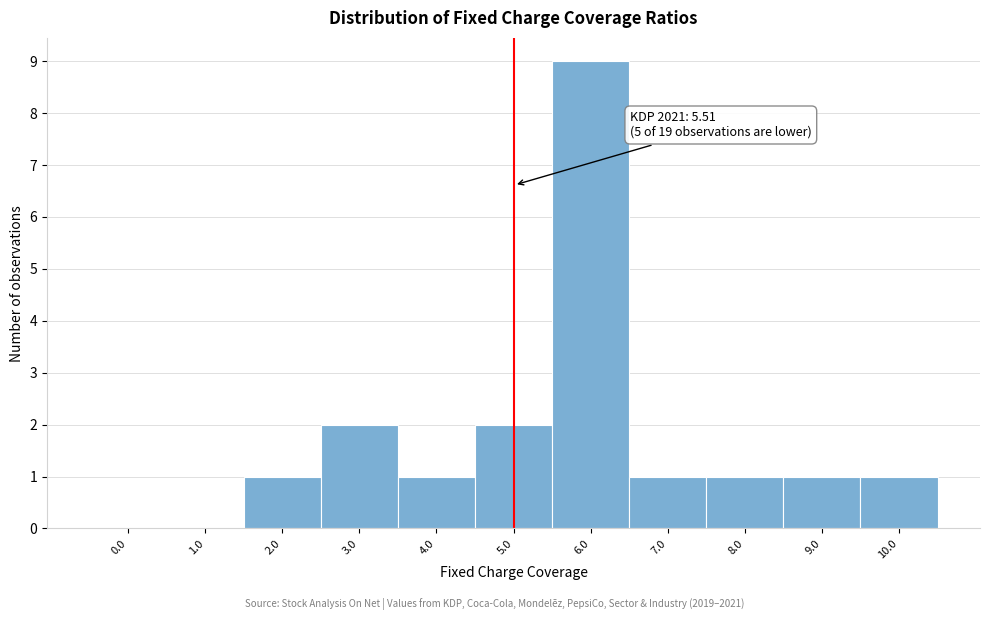

Reading left to right, transcribe all the data shown in this chart.

0.0=0	1.0=0	2.0=1	3.0=2	4.0=1	5.0=2	6.0=9	7.0=1	8.0=1	9.0=1	10.0=1